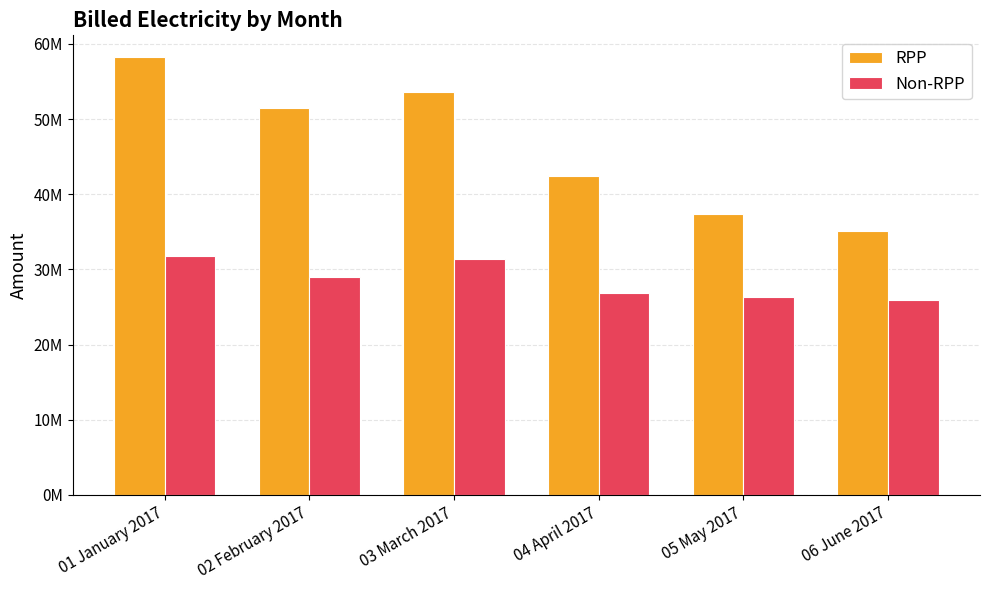

What are all the series names shown in the legend?

RPP, Non-RPP